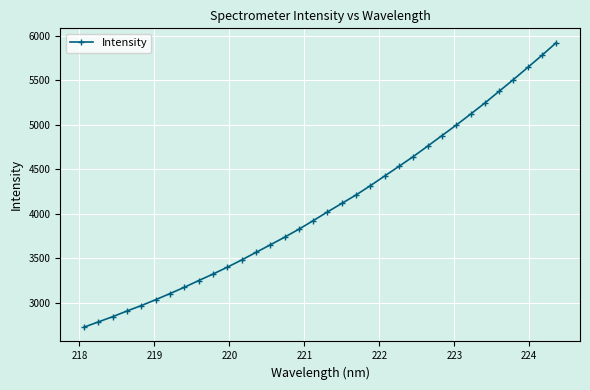

True or false: there are more than 2 points higher than both neighbors.

False